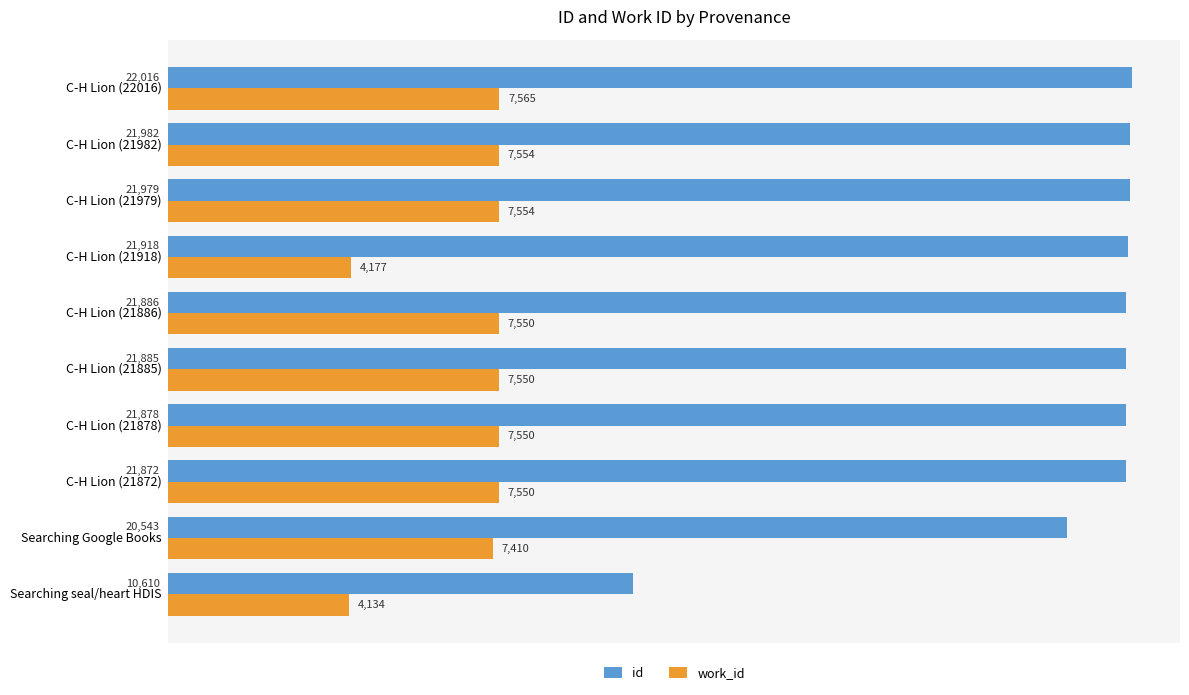

At which category is the sum across all series the highest?

C-H Lion (22016)